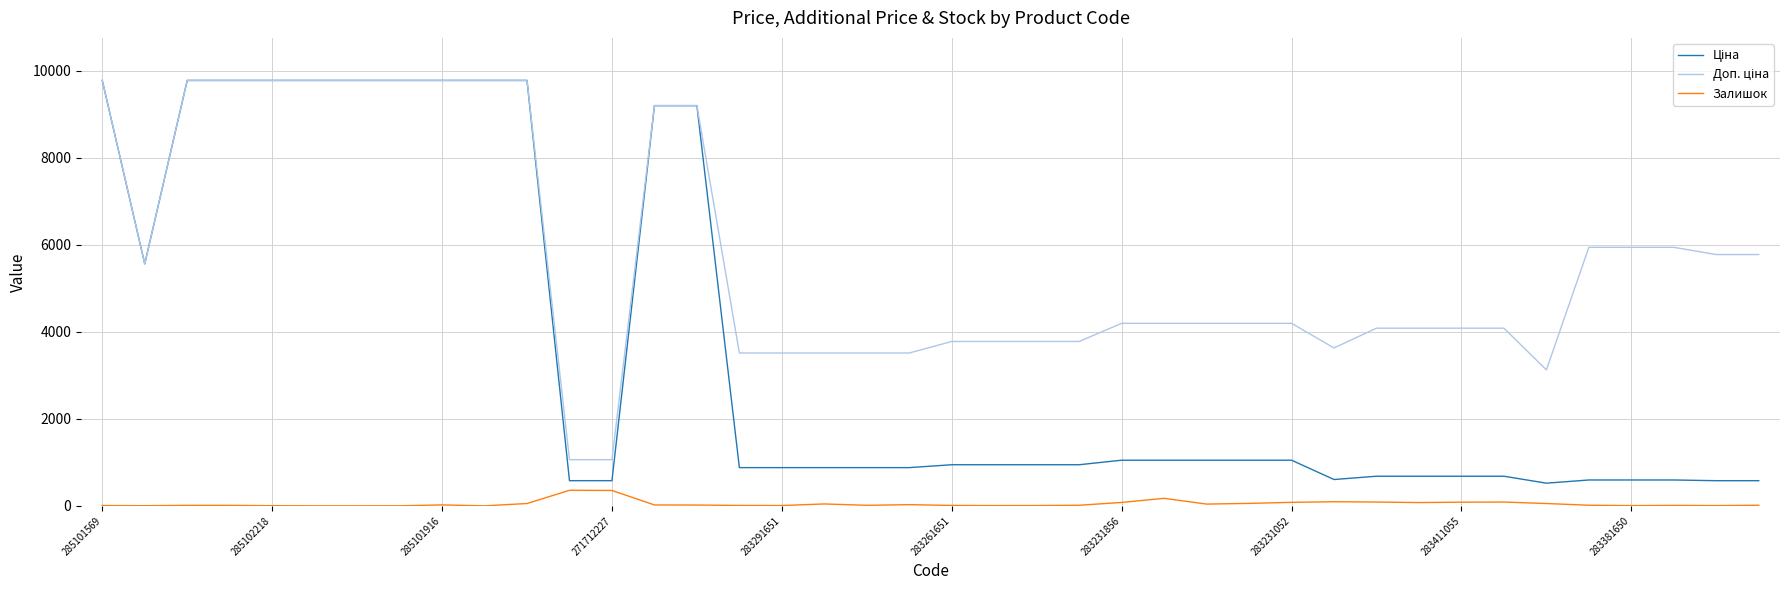

What is the maximum value for Залишок?

357.0